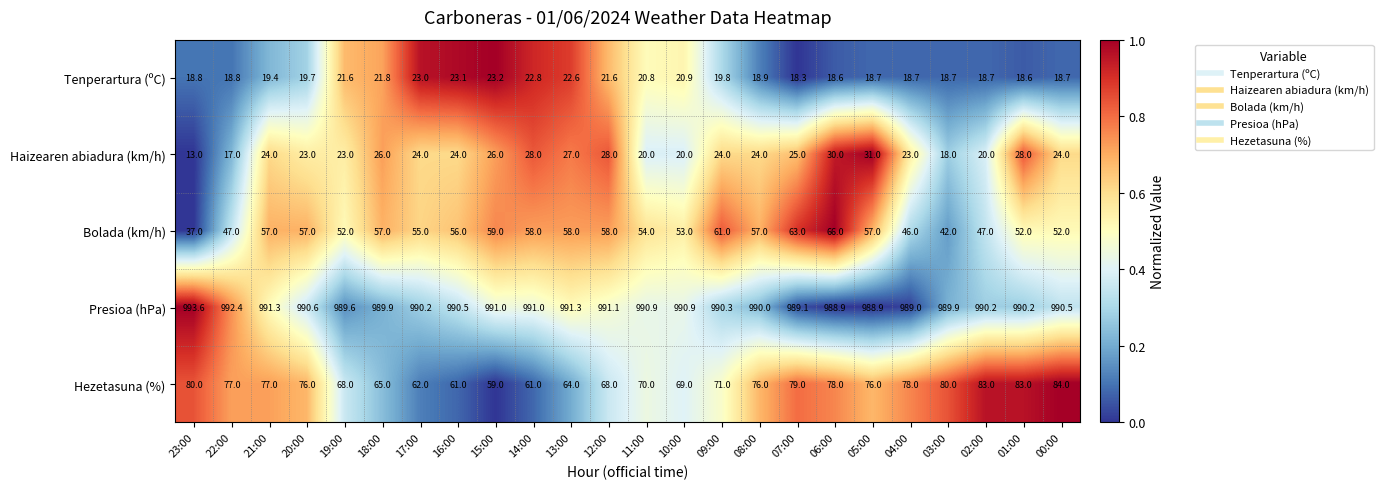

At which label is Hezetasuna (%) closest to 71?

09:00